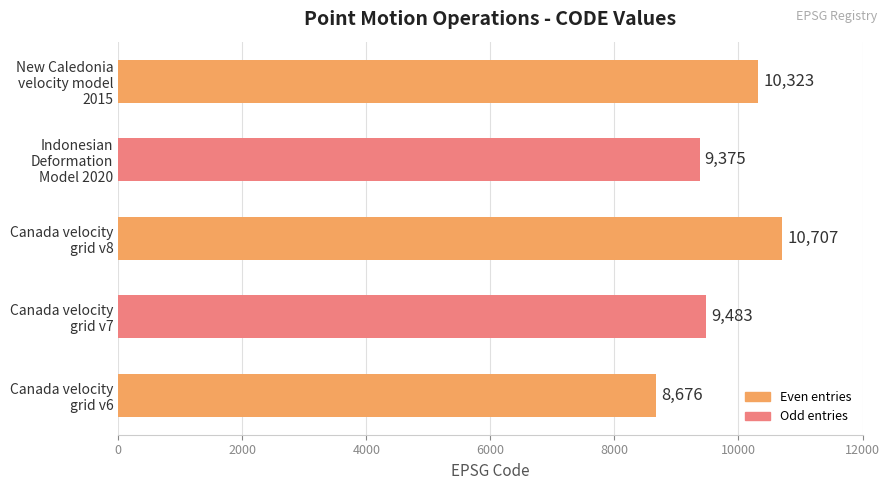

Reading bottom to top, what are all the values shown in this chart?

8676	9483	10707	9375	10323